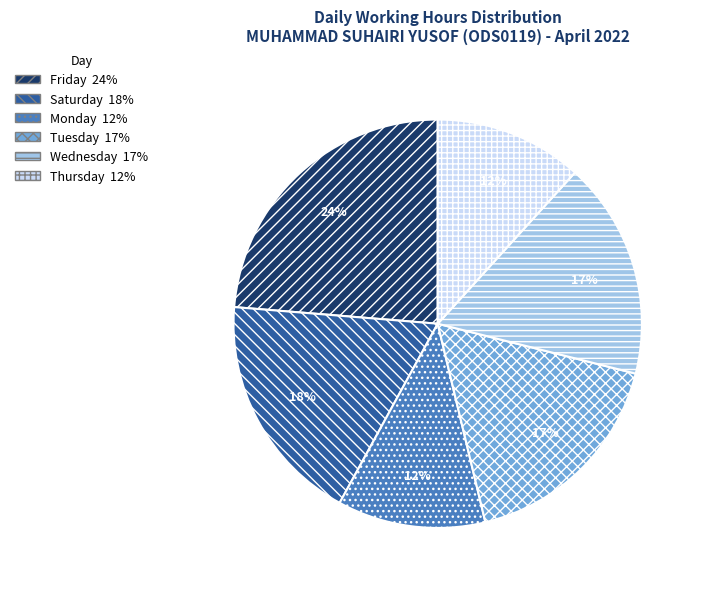

Is there any slice that represents more than half of the pie?

No